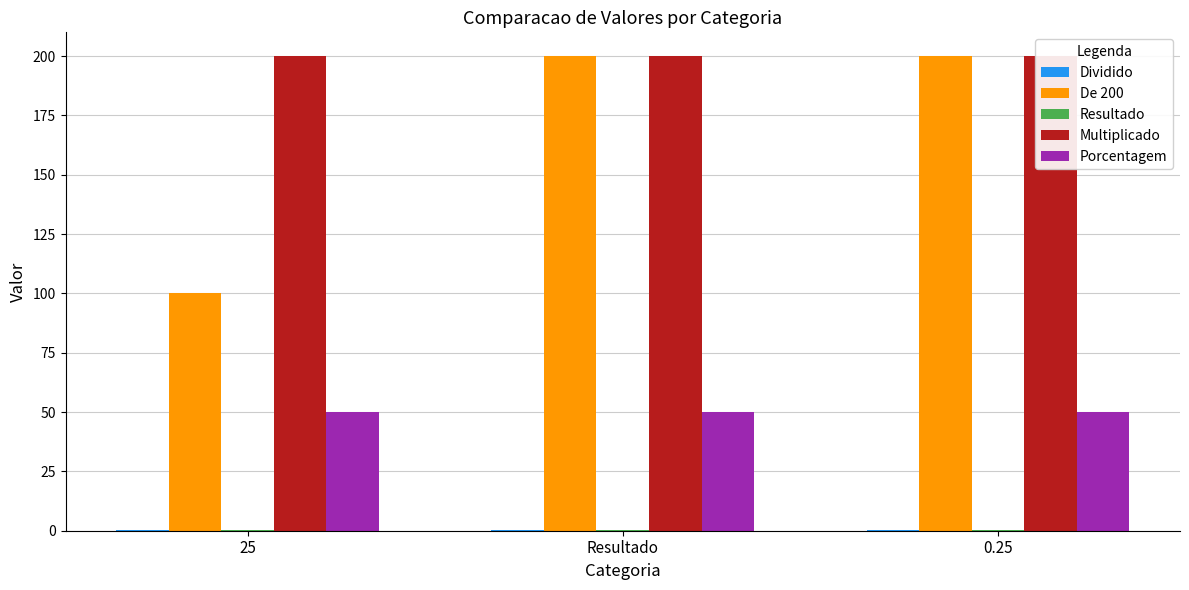

What are all the series names shown in the legend?

Dividido, De 200, Resultado, Multiplicado, Porcentagem